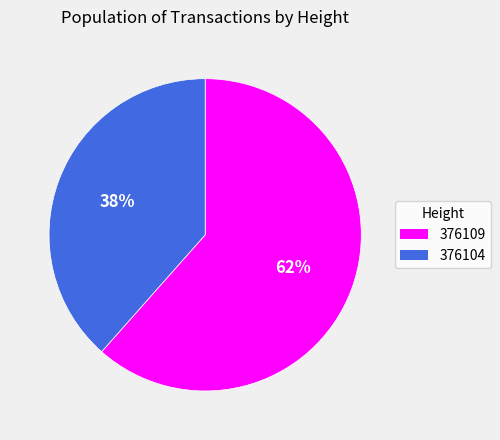

Count the number of slices in the pie.

2